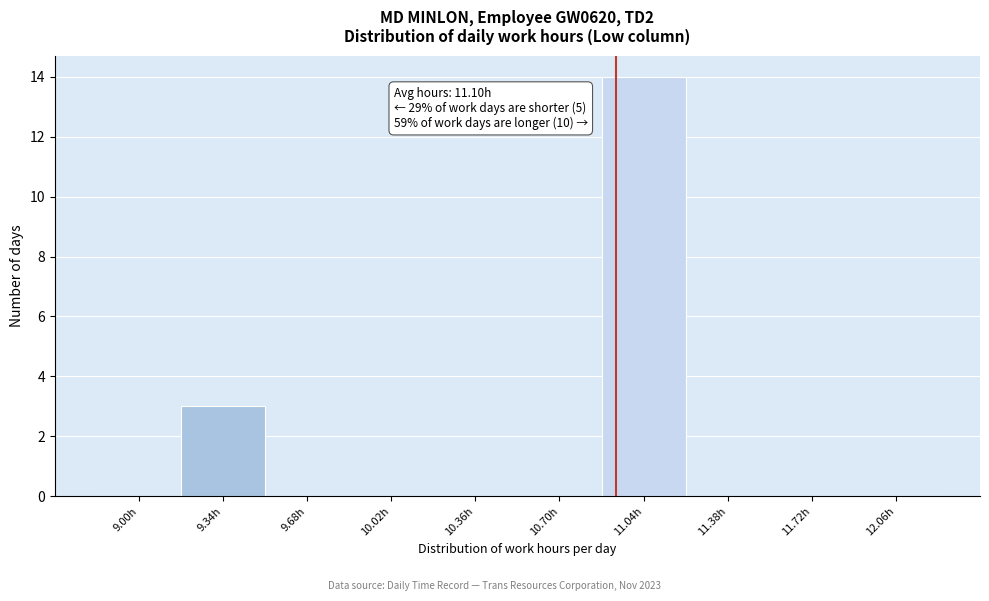

Reading left to right, transcribe all the data shown in this chart.

9.00h=0	9.34h=3	9.68h=0	10.02h=0	10.36h=0	10.70h=0	11.04h=14	11.38h=0	11.72h=0	12.06h=0